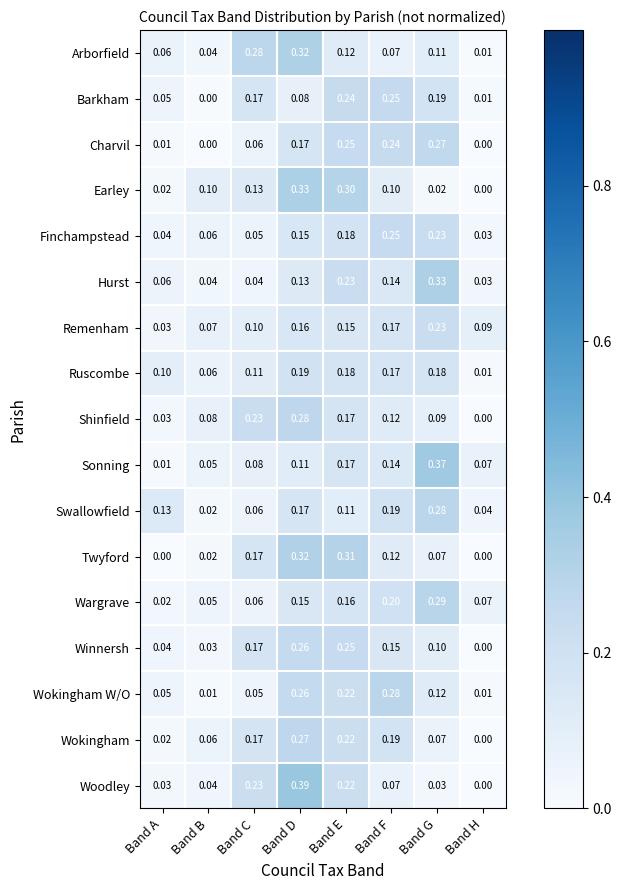

Where is Barkham nearest to the value 0?

Band B